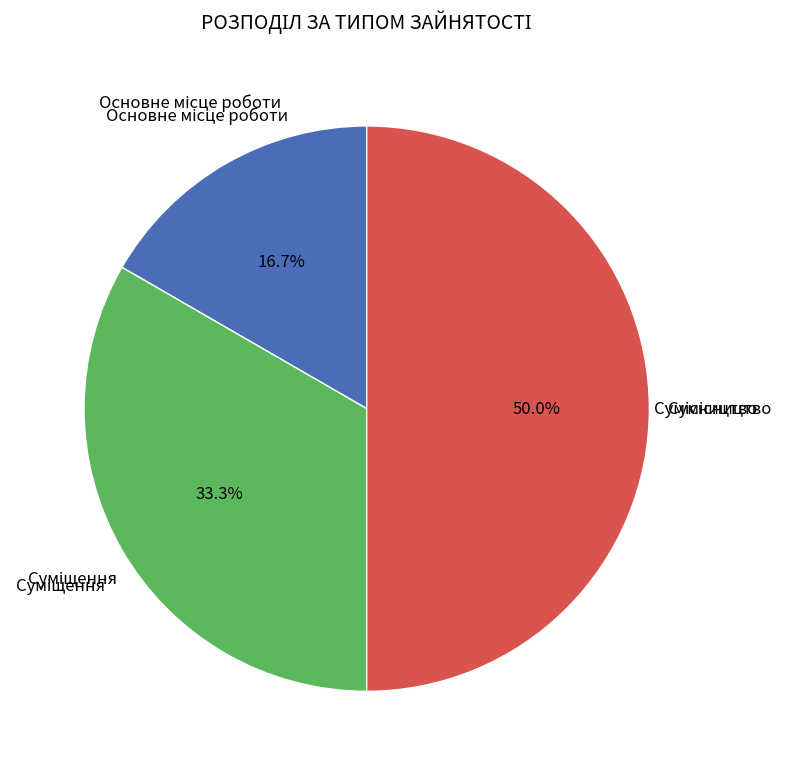

How many segments does this pie chart have?

3